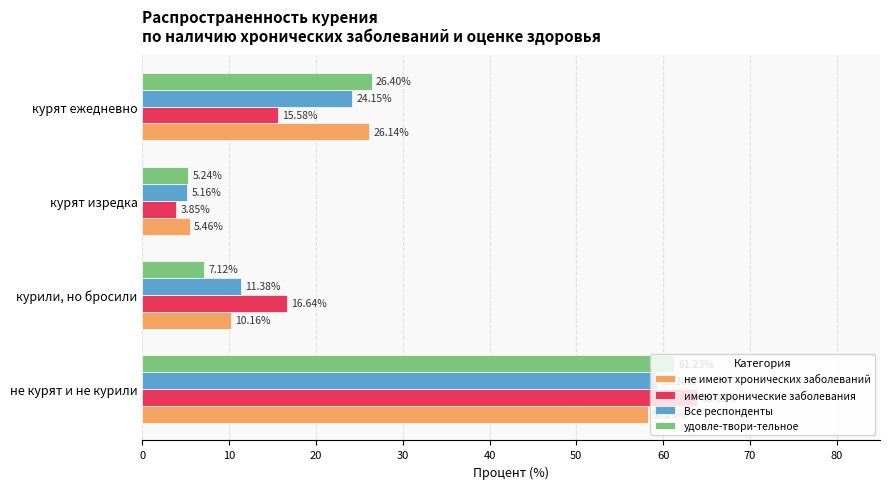

Rank the series at курили, но бросили from highest to lowest value.

имеют хронические заболевания, Все респонденты, не имеют хронических заболеваний, удовле-твори-тельное